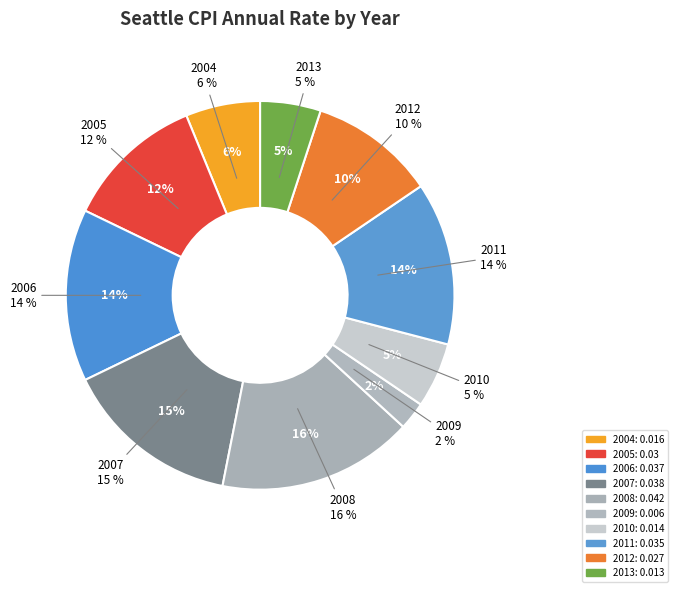

How many segments does this pie chart have?

10